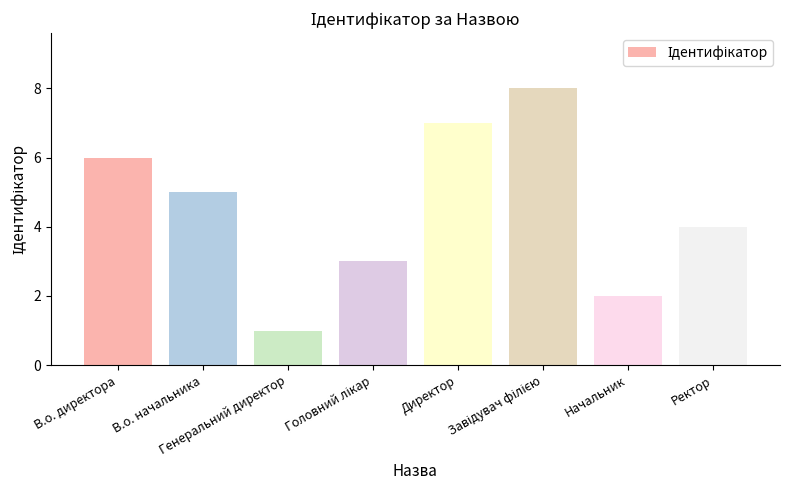

What is the difference between the maximum and minimum values?

7